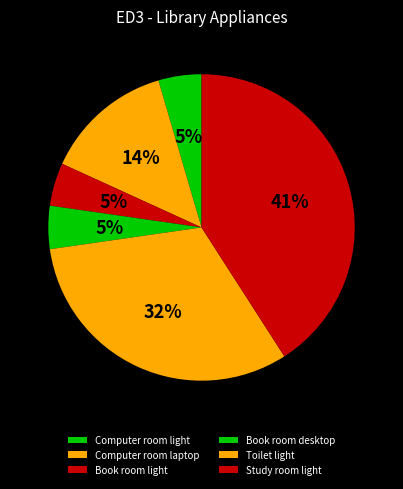

To the nearest percent, what is the difference between the Study room light and Book room light slice percentages?

36%